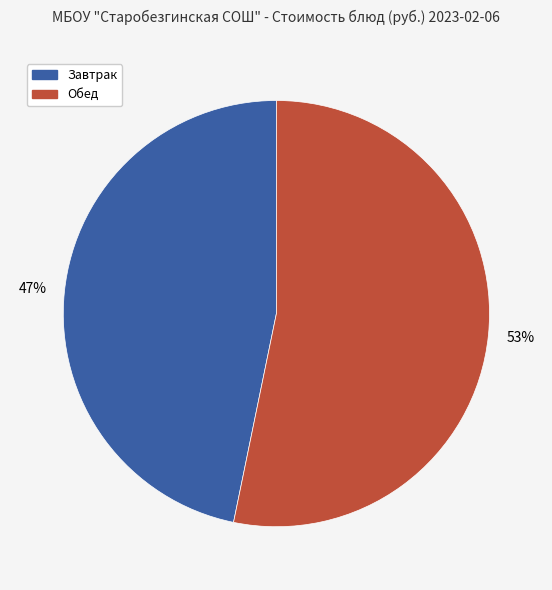

To the nearest percent, what is the average slice percentage?

50%